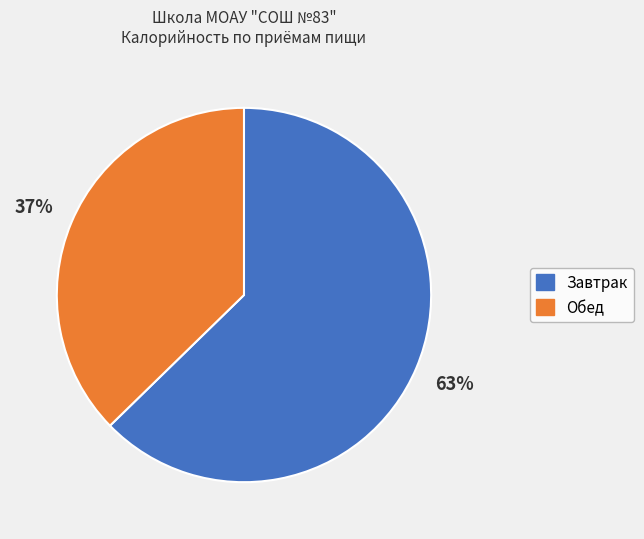

To the nearest percent, what is the average slice percentage?

50%